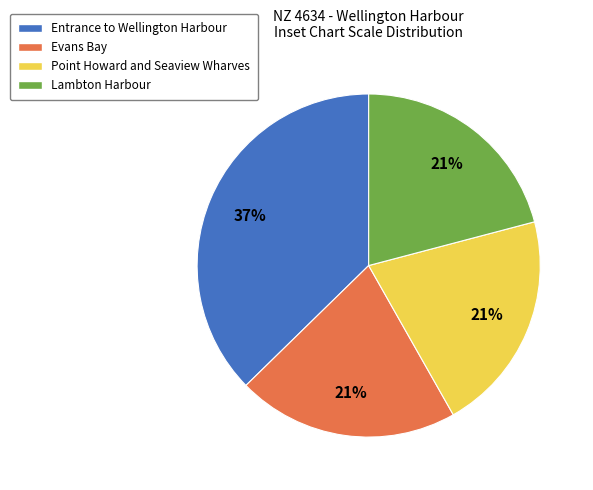

Does any single category account for the majority?

No